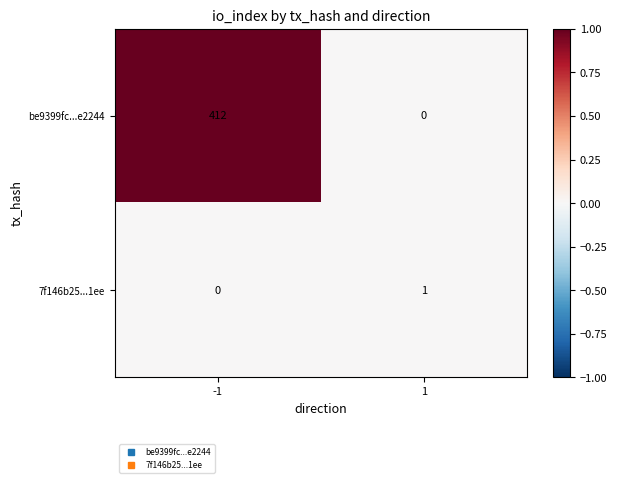

At -1, list the series in order from largest to smallest.

be9399fc...e2244, 7f146b25...1ee